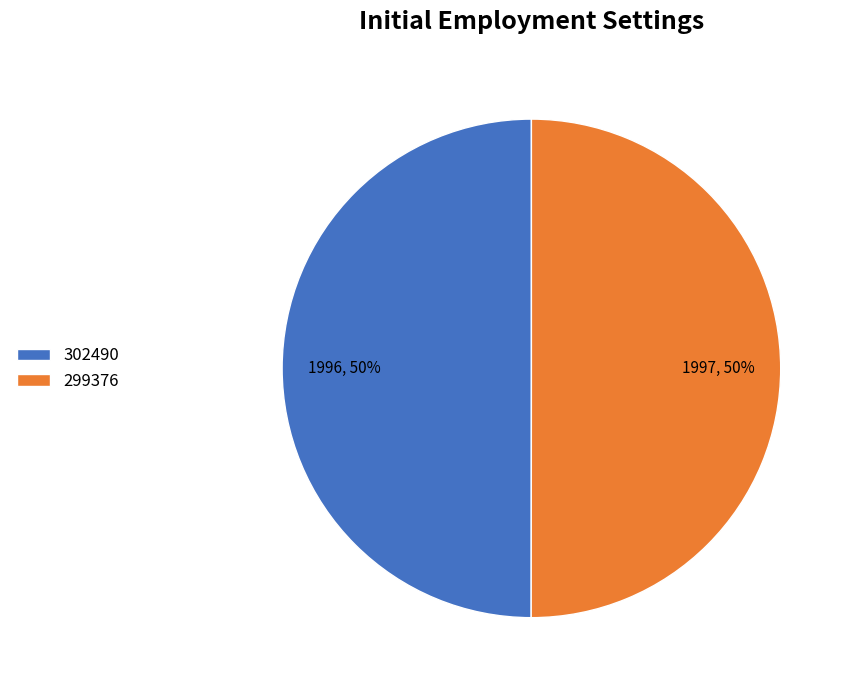

Is it true that 302490 is 40% of the pie?

False